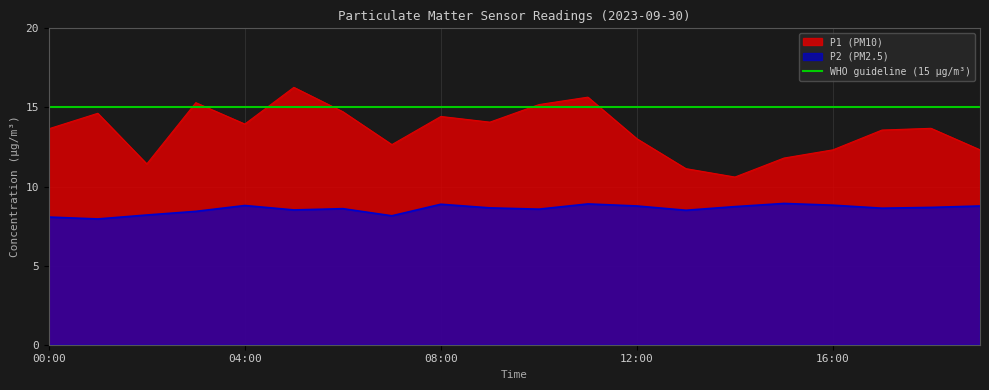

What is the smallest value displayed?

8.0